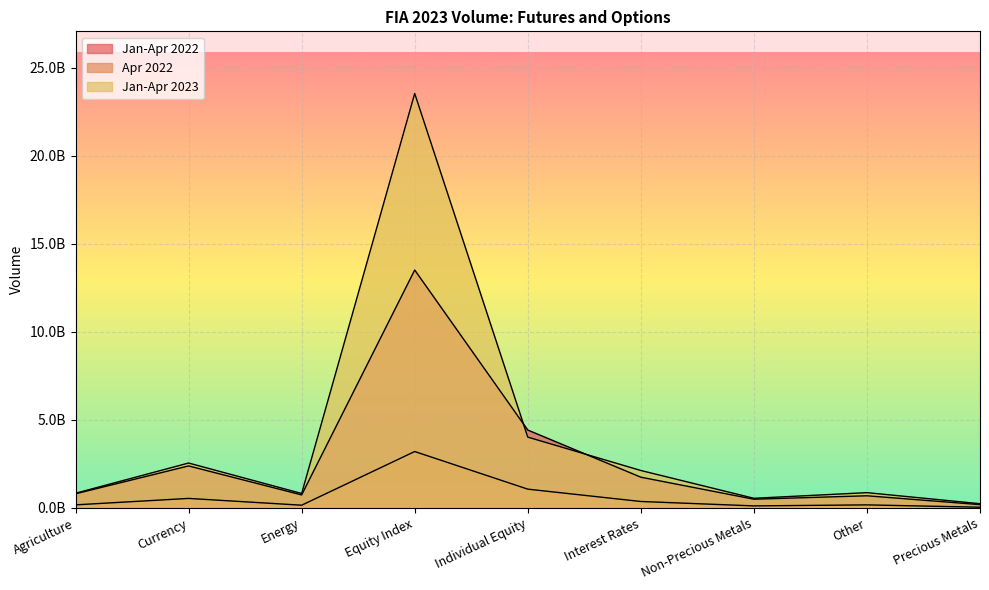

List the series in order of their overall mean, lowest first.

Apr 2022, Jan-Apr 2022, Jan-Apr 2023